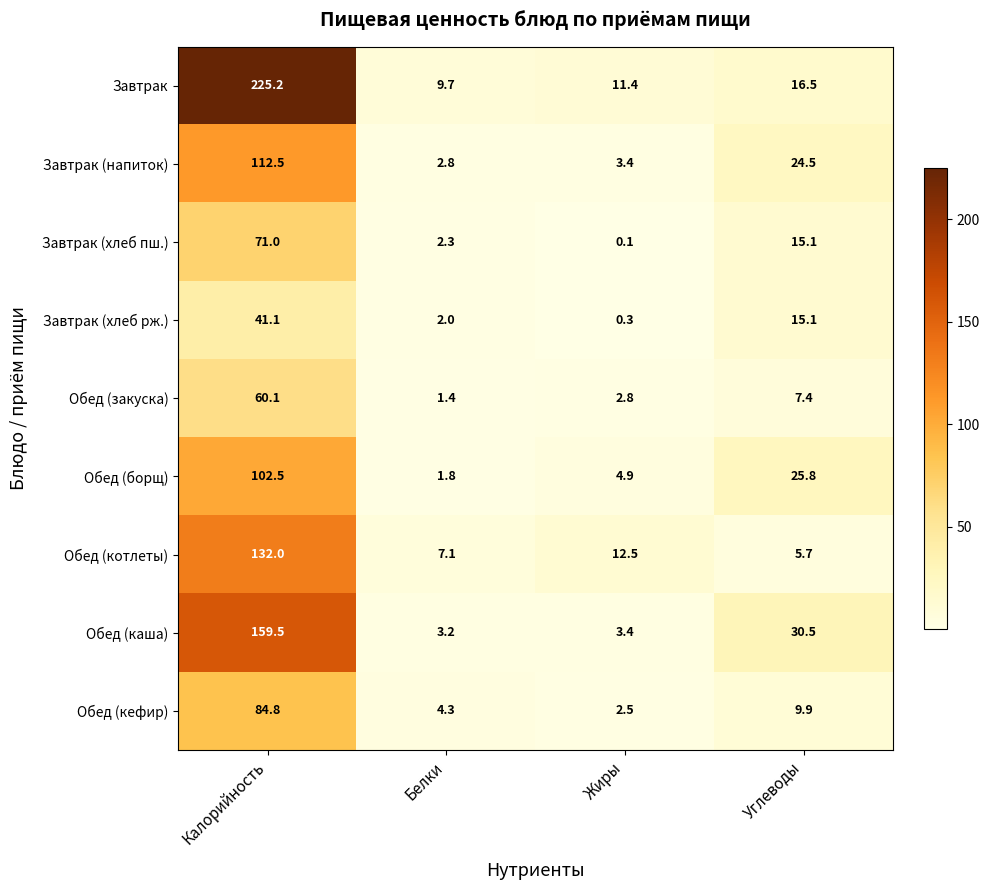

Which series has the largest range (max minus min)?

Завтрак